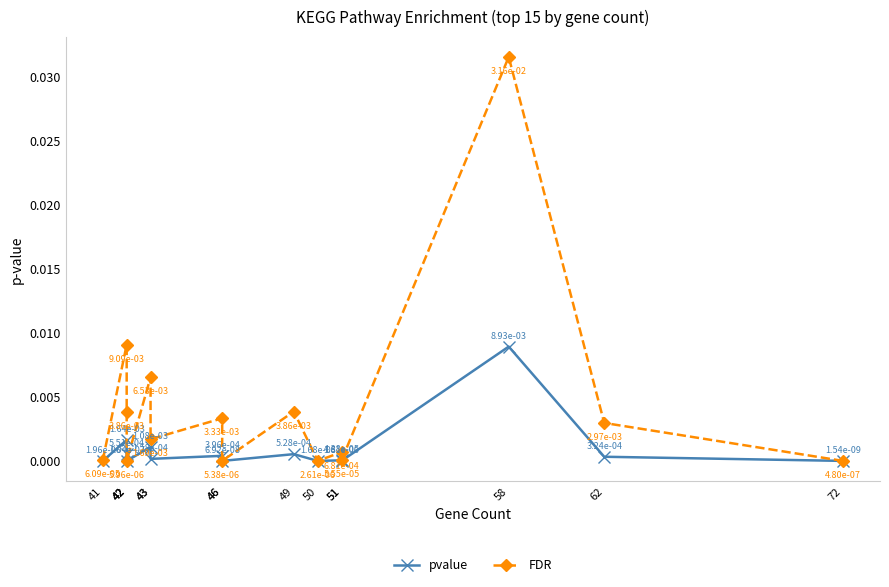

At which category is the sum across all series the highest?

58